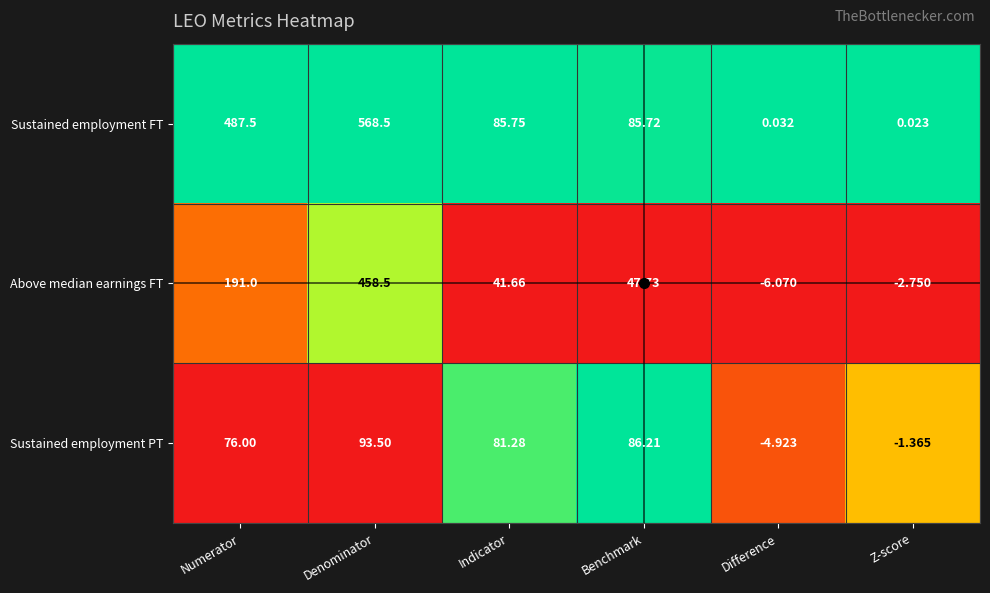

Is the value of Sustained employment PT at Benchmark greater than the value of Above median earnings FT at Z-score?

Yes